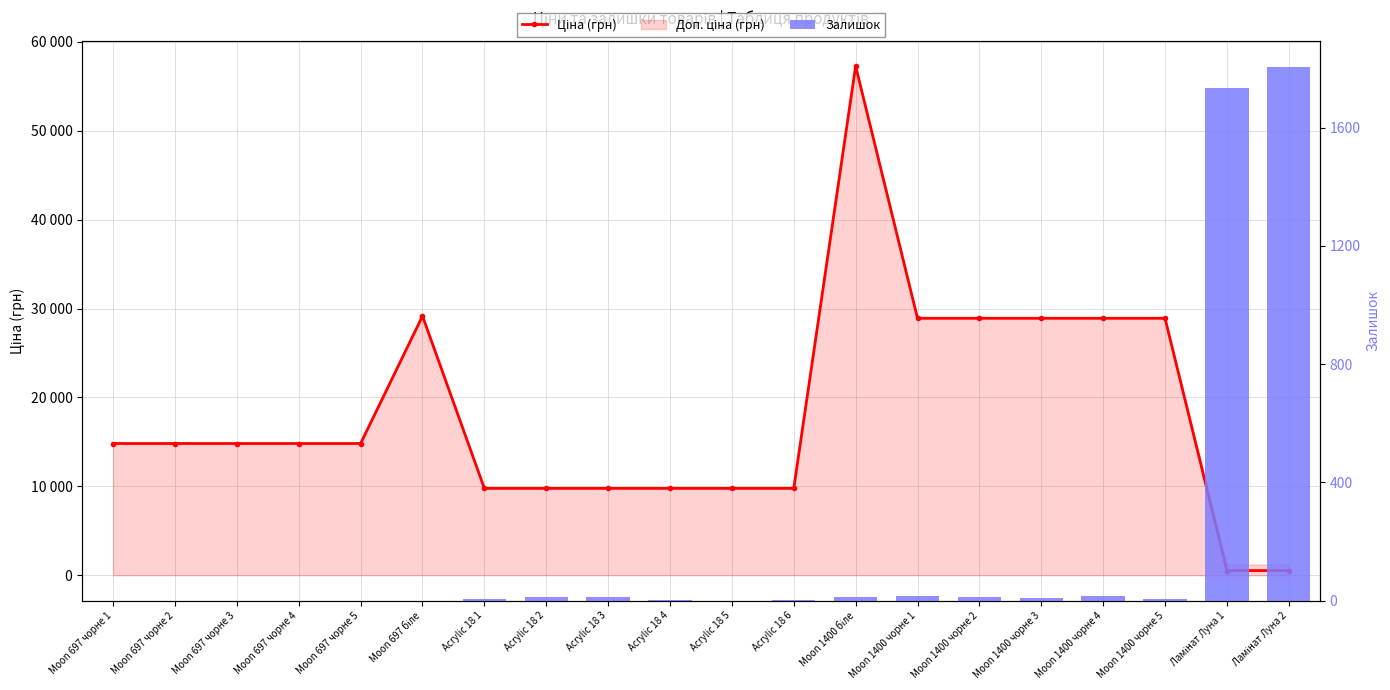

At which label is Залишок closest to 902?

Ламінат Луна 1